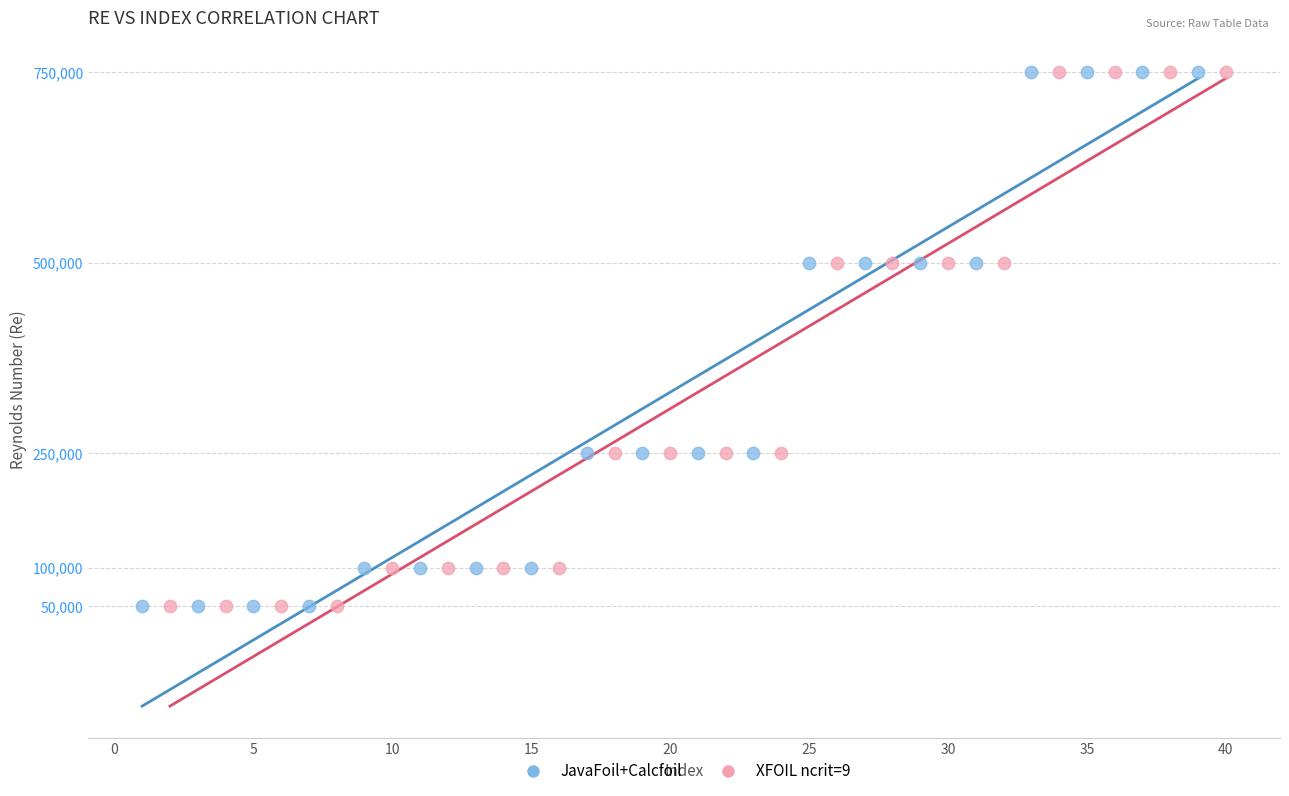

What are all the series names shown in the legend?

JavaFoil+Calcfoil, XFOIL ncrit=9